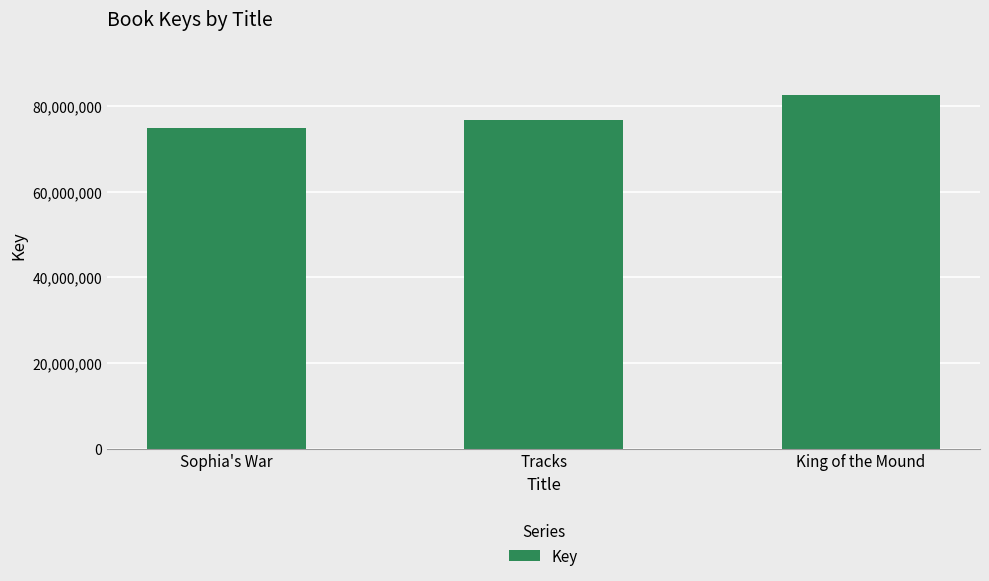

How many data points does each series have?

3